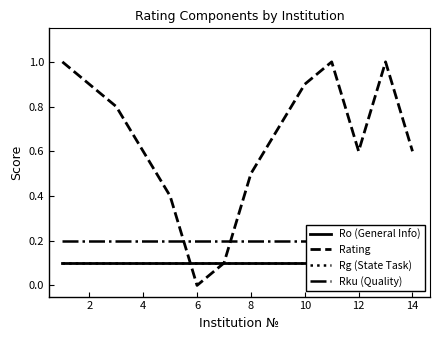

The Rating series shows 0.0 at 6. True or false?

True